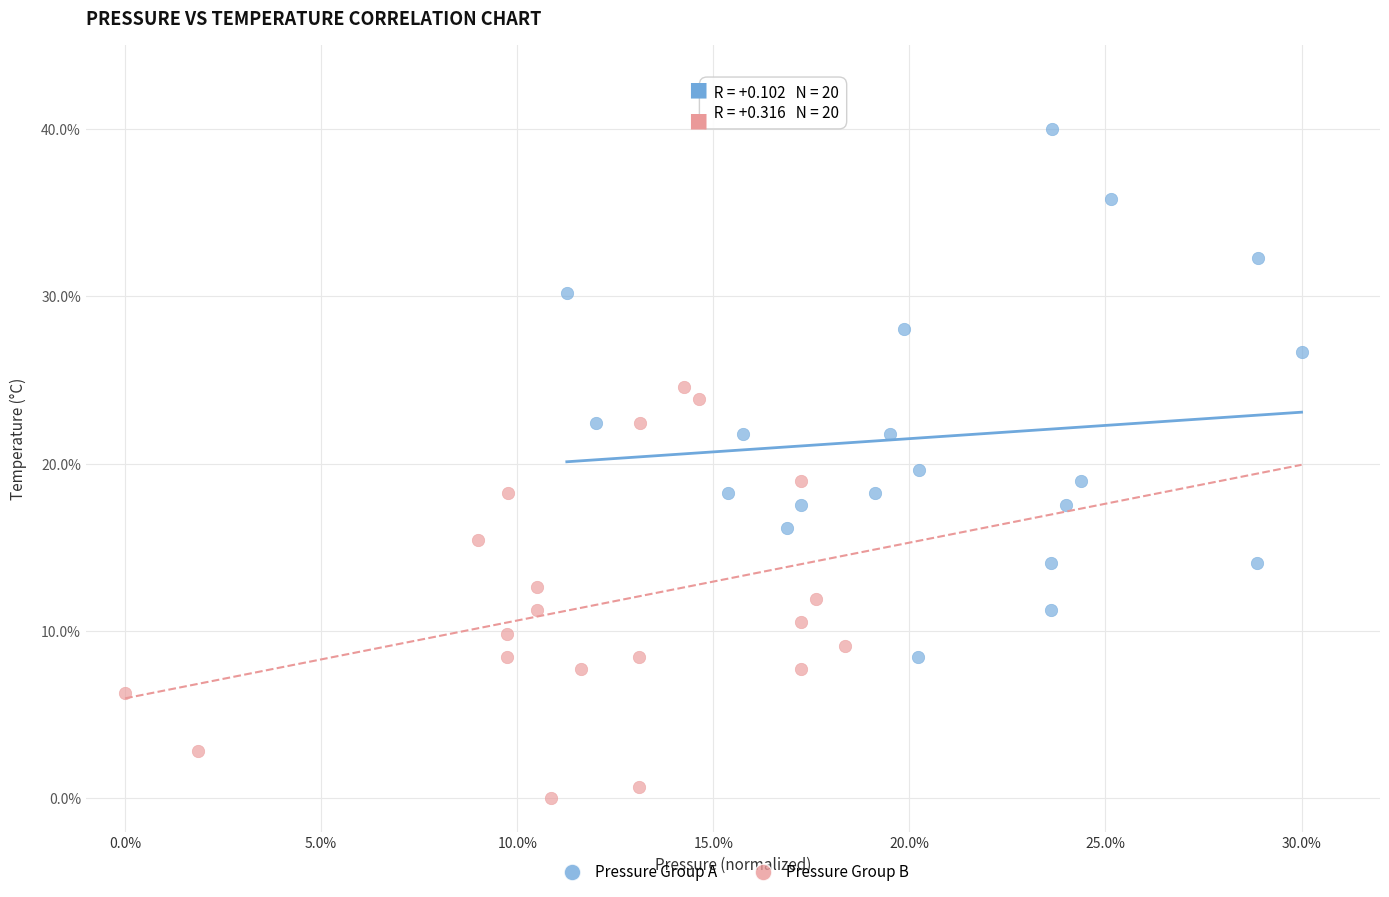

What are all the series names shown in the legend?

Pressure Group A, Pressure Group B